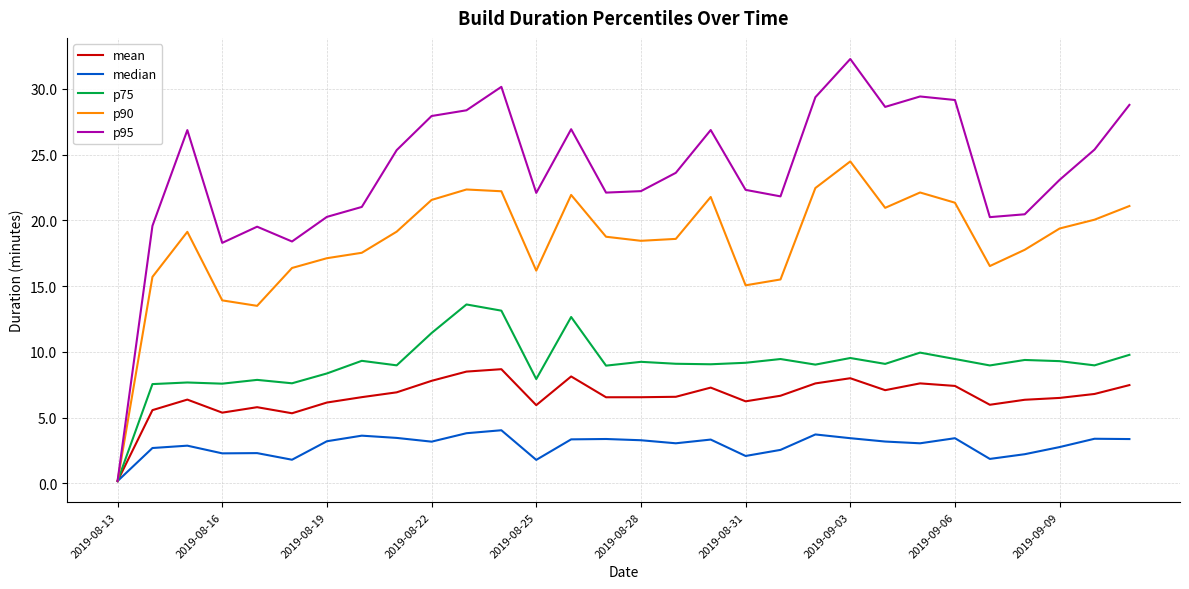

Which series has the widest spread of values?

p95